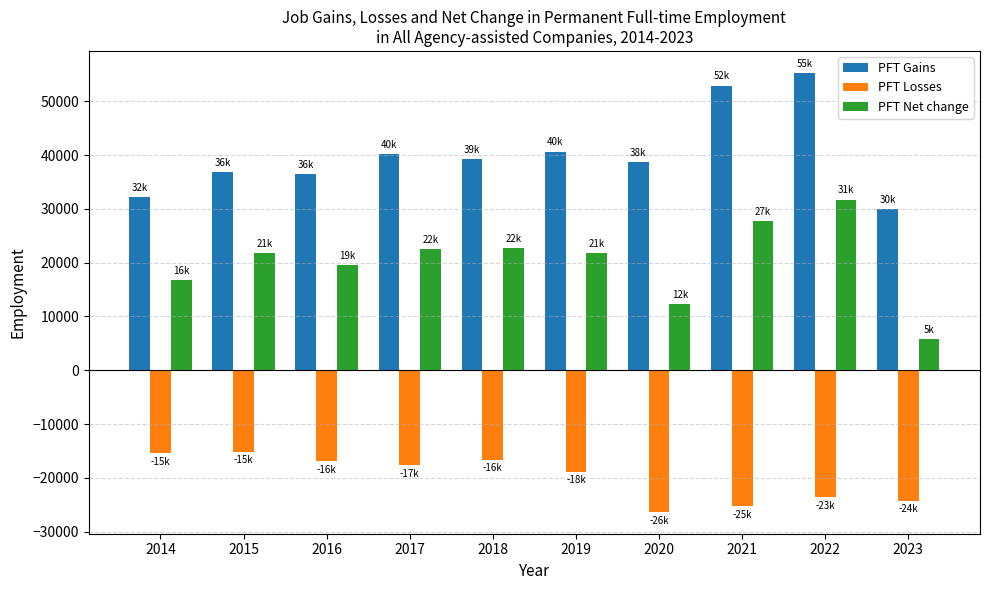

What value does the PFT Net change series have at 2017?

22541